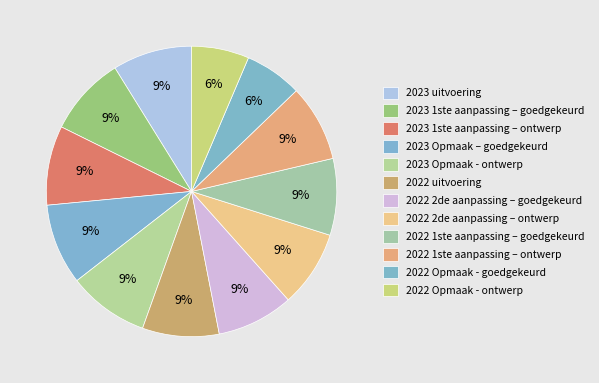

To the nearest percent, what is the combined percentage of 2022 1ste aanpassing – ontwerp and 2022 Opmaak - ontwerp?

15%